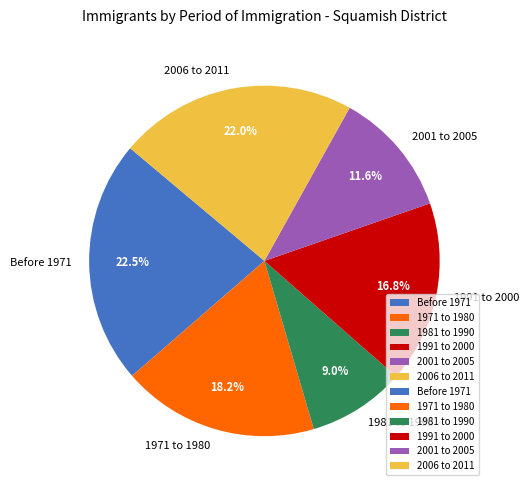

Rank the categories by value from lowest to highest.

1981 to 1990, 2001 to 2005, 1991 to 2000, 1971 to 1980, 2006 to 2011, Before 1971